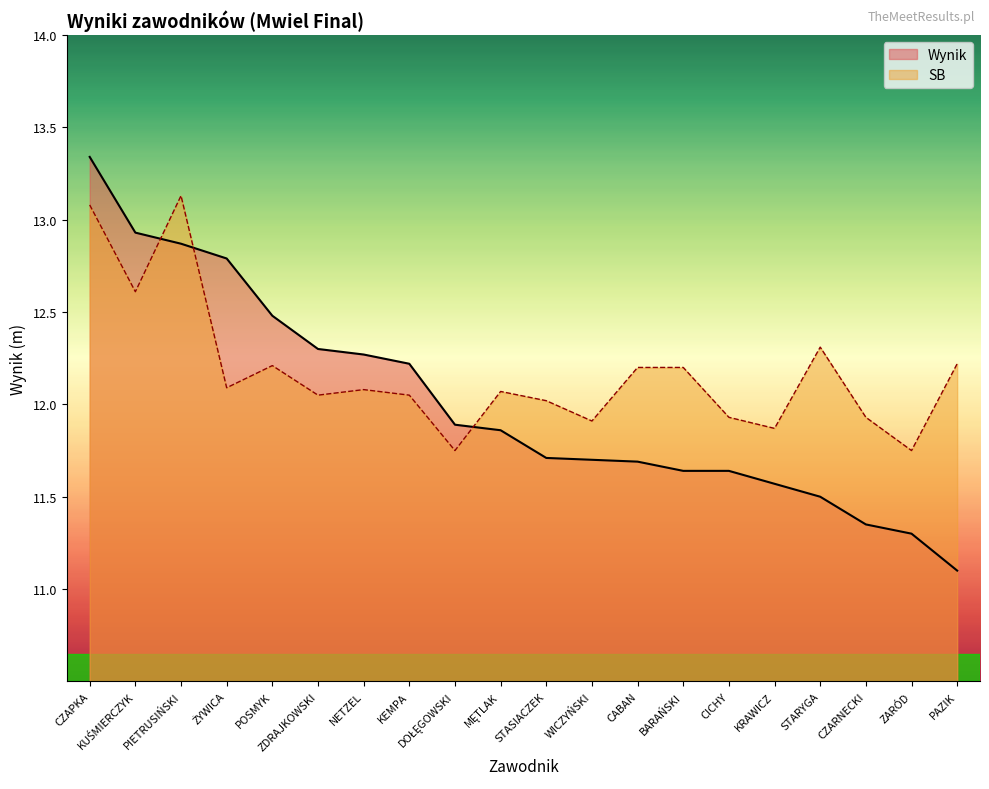

Reading right to left, extract all data points from this chart.

Wynik: PAZIK=11.1	ZARÓD=11.3	CZARNECKI=11.3	STARYGA=11.5	KRAWICZ=11.6	CICHY=11.6	BARAŃSKI=11.6	CABAN=11.7	WICZYŃSKI=11.7	STASIACZEK=11.7	MĘTLAK=11.9	DOŁĘGOWSKI=11.9	KEMPA=12.2	NETZEL=12.3	ZDRAJKOWSKI=12.3	POSMYK=12.5	ŻYWICA=12.8	PIETRUSIŃSKI=12.9	KUŚMIERCZYK=12.9	CZAPKA=13.3
SB: PAZIK=12.2	ZARÓD=11.8	CZARNECKI=11.9	STARYGA=12.3	KRAWICZ=11.9	CICHY=11.9	BARAŃSKI=12.2	CABAN=12.2	WICZYŃSKI=11.9	STASIACZEK=12.0	MĘTLAK=12.1	DOŁĘGOWSKI=11.8	KEMPA=12.1	NETZEL=12.1	ZDRAJKOWSKI=12.1	POSMYK=12.2	ŻYWICA=12.1	PIETRUSIŃSKI=13.1	KUŚMIERCZYK=12.6	CZAPKA=13.1